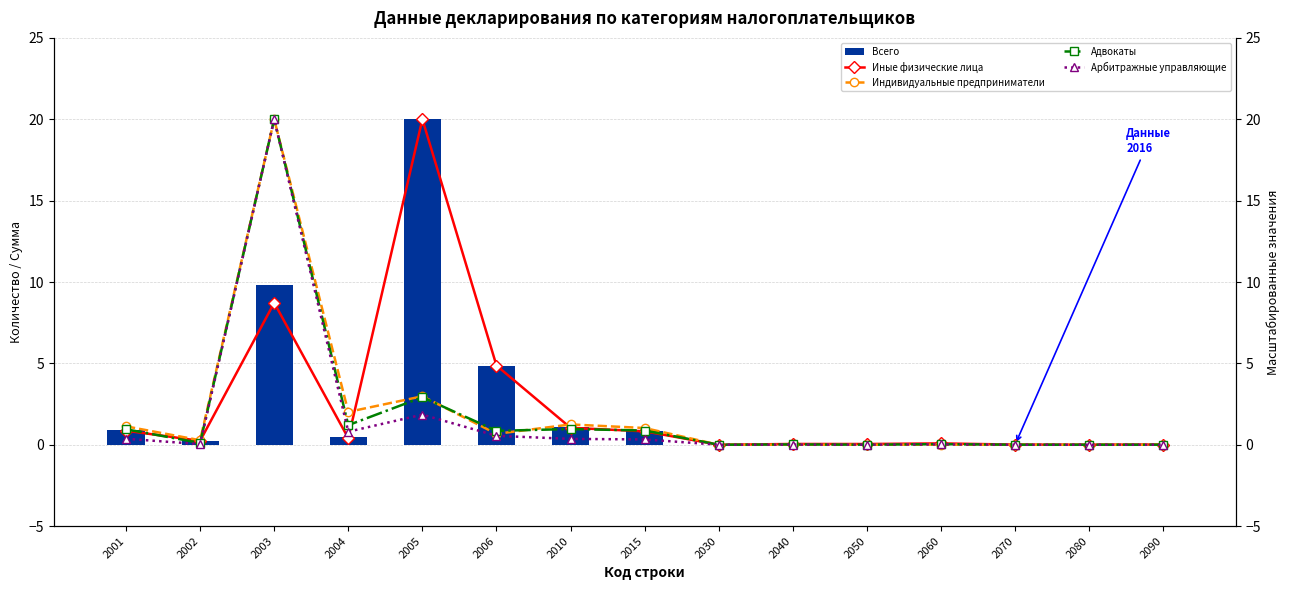

Is it true that Иные физические лица equals 0.0 at 2060?

False